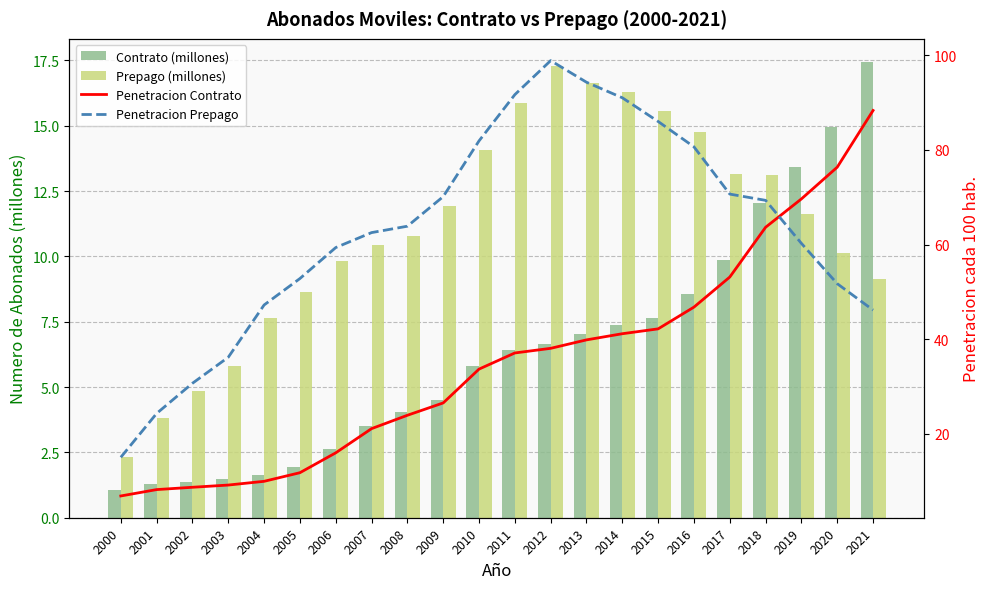

What are all the series names shown in the legend?

Contrato (millones), Prepago (millones), Penetracion Contrato, Penetracion Prepago